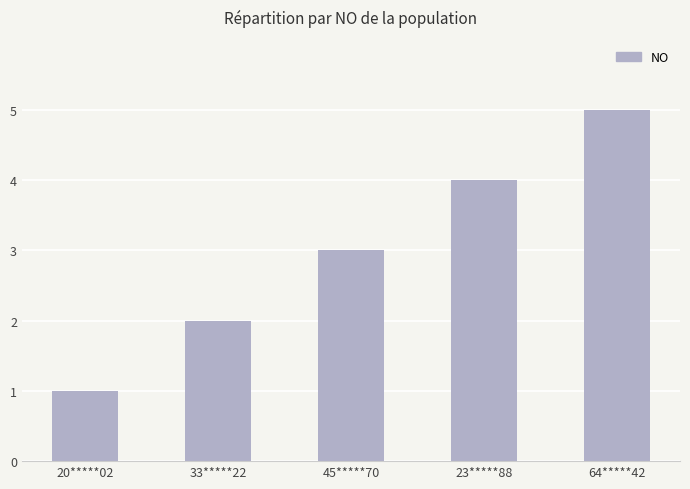

Which has a higher value, 45*****70 or 23*****88?

23*****88